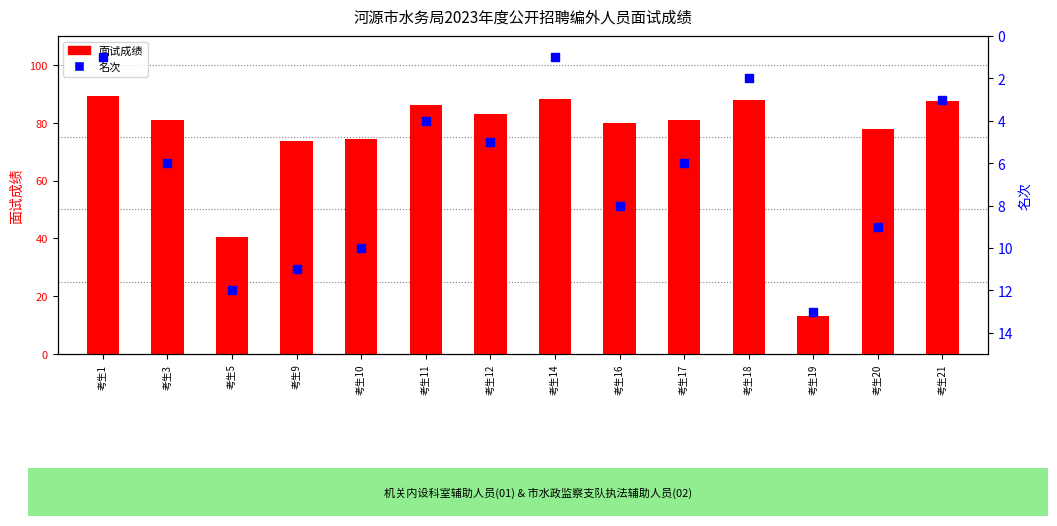

Which series reaches the maximum Y coordinate?

面试成绩